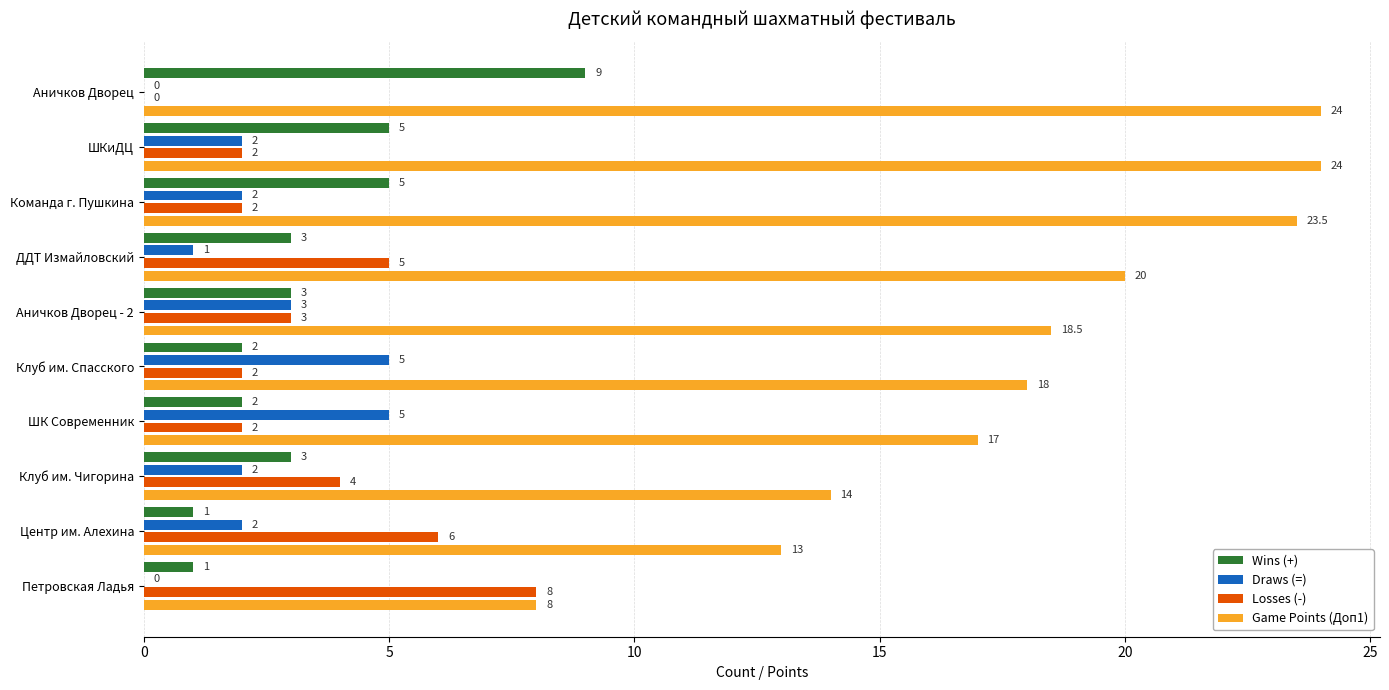

What is the highest value of the Draws (=) series?

5.0